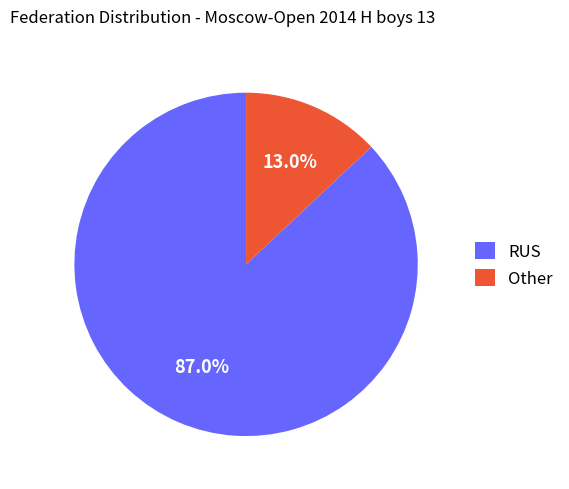

To the nearest percent, what is the combined percentage of Other and RUS?

100%